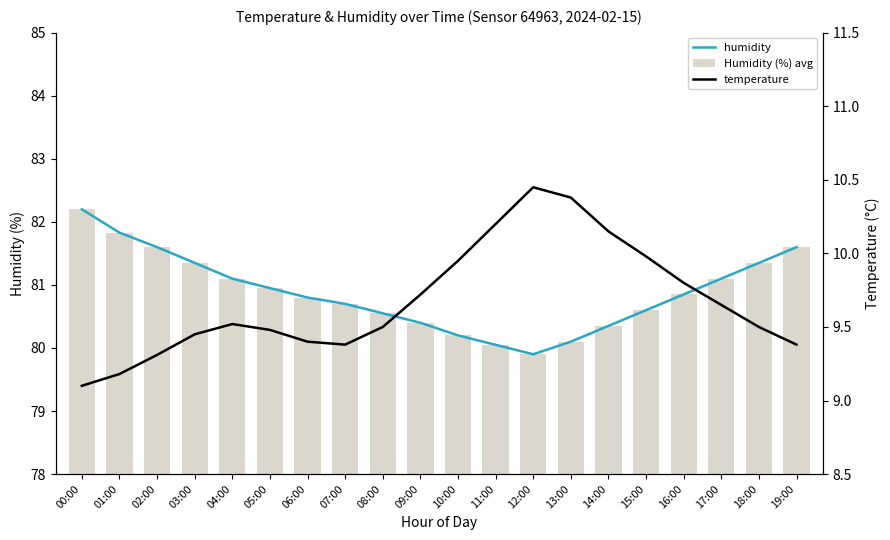

Rank the series by their maximum value, from highest to lowest.

humidity, Humidity (%) avg, temperature